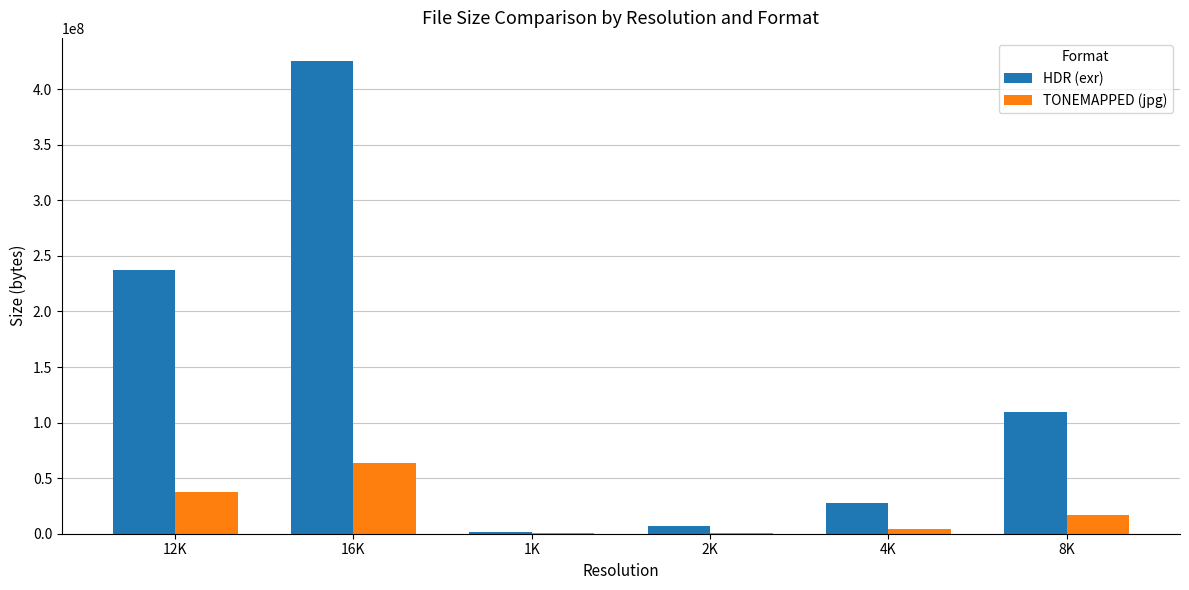

Between 16K and 1K, which series saw the biggest shift?

HDR (exr)